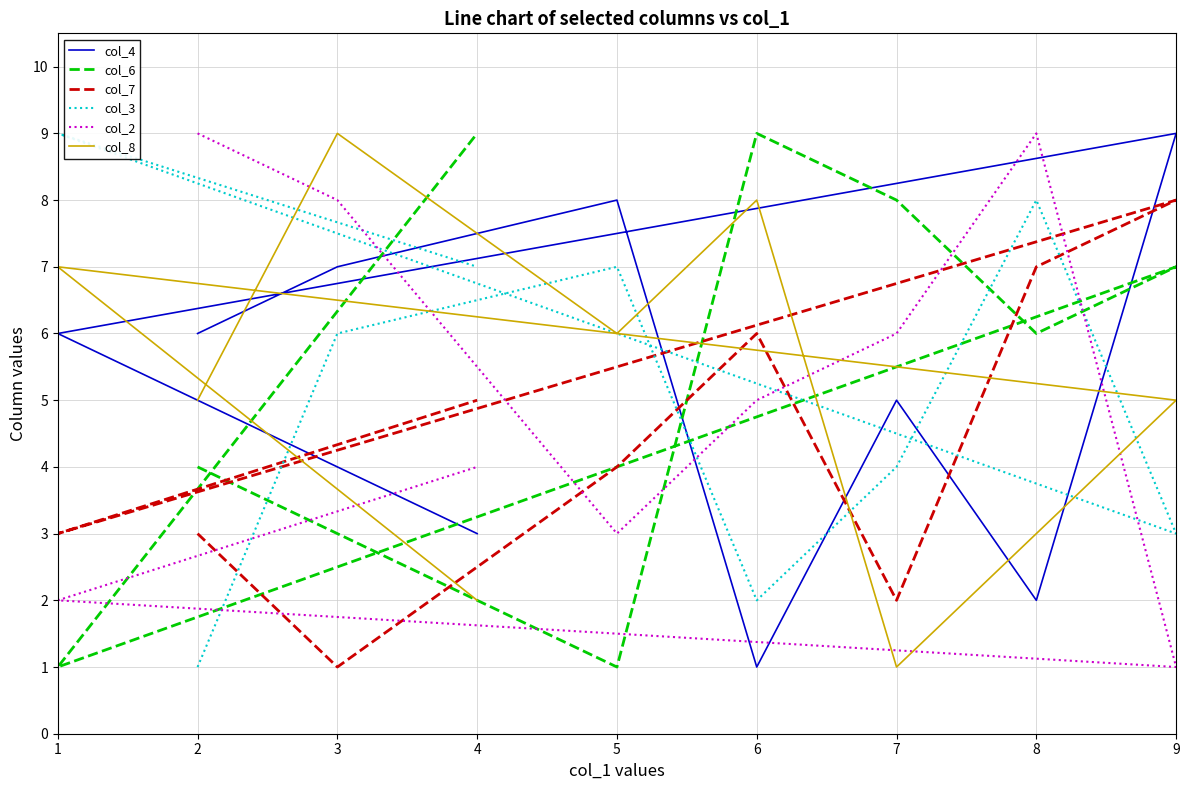

In col_3, how many points are lower than both neighbors (excluding endpoints)?

2